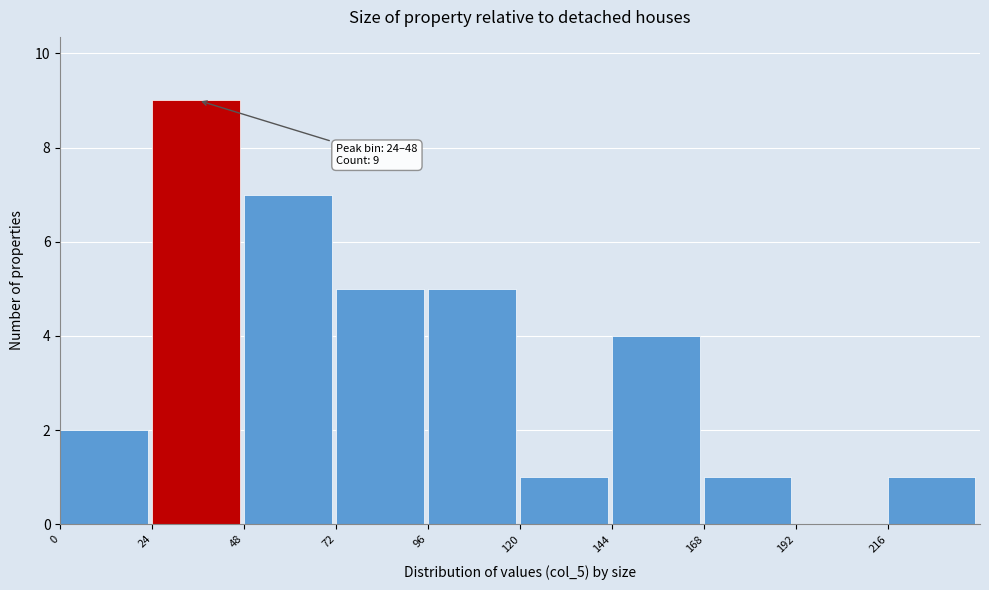

Over which range of the x-axis is the bar tallest?

24 to 48